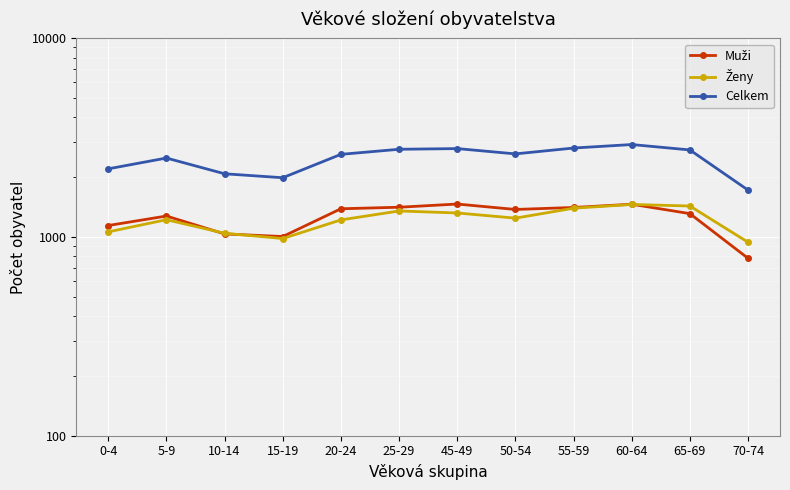

True or false: Muži and Celkem cross at least once.

False